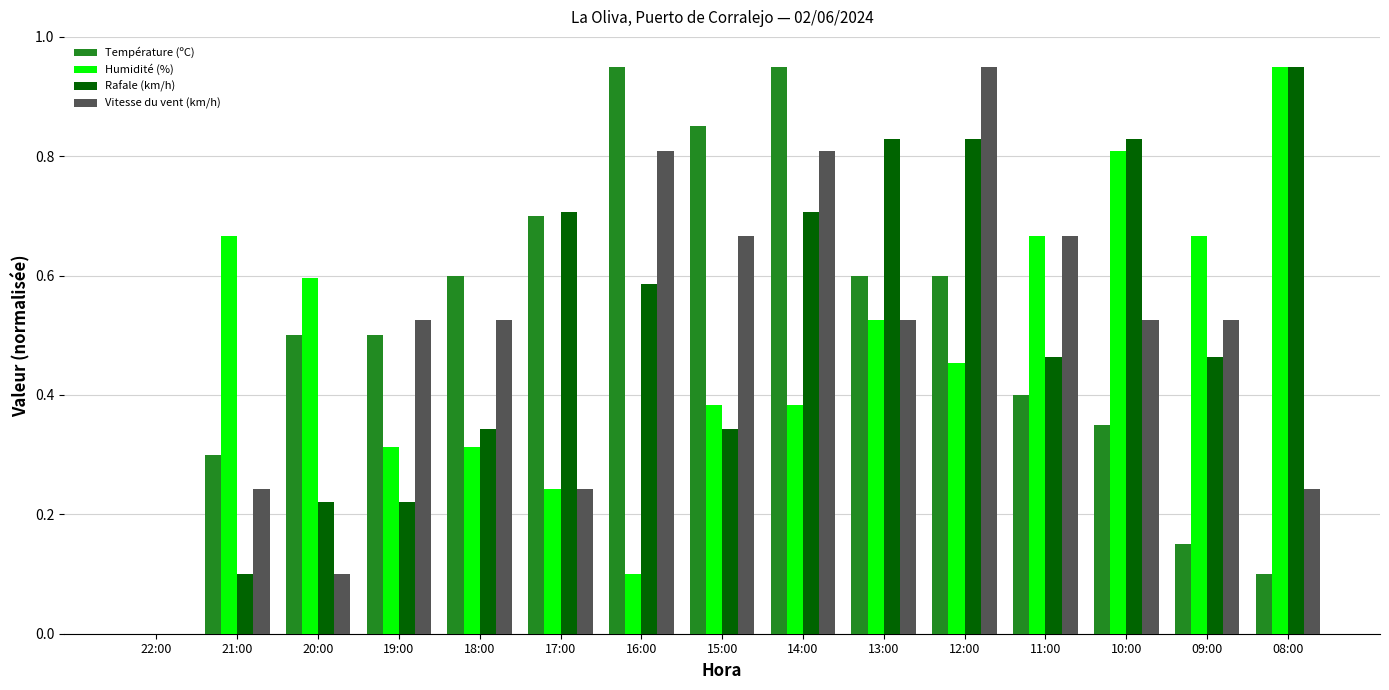

What is the sum of all Humidité (%) values?

7.1